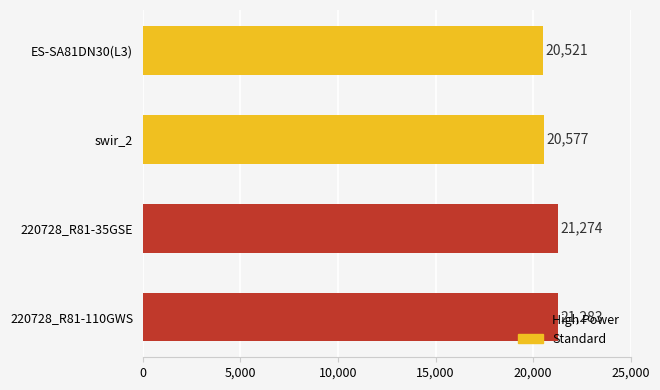

What value does the data have at swir_2, to the nearest 50?

20600